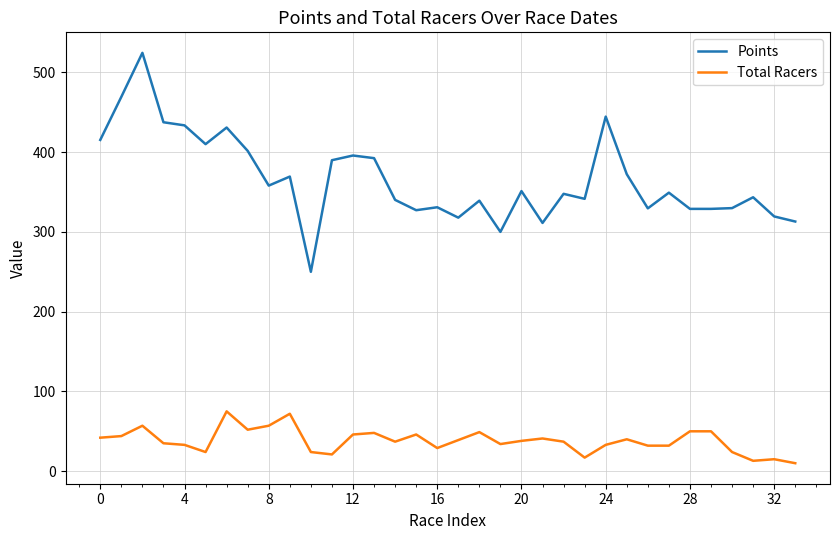

List the series in order of their peak value, highest first.

Points, Total Racers